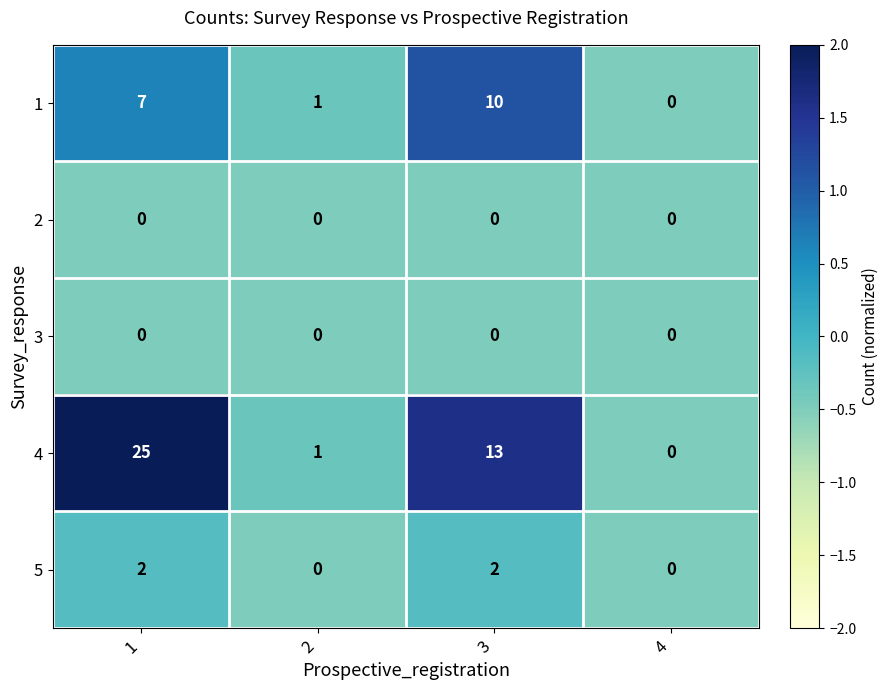

What is the maximum value shown in the chart?

25